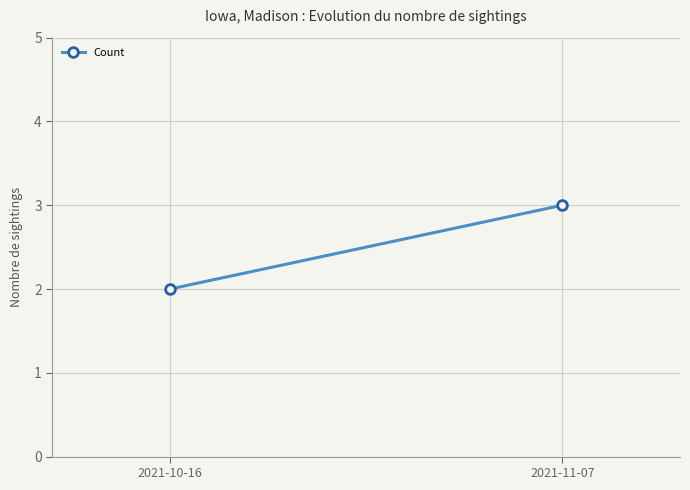

Rank the categories by value from lowest to highest.

2021-10-16, 2021-11-07